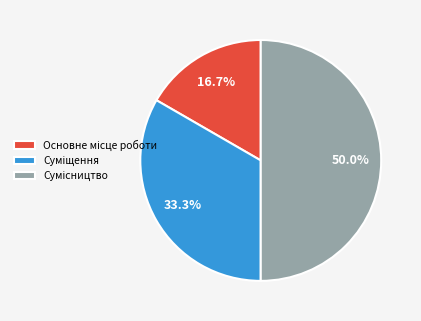

To the nearest percent, what is the difference between the Суміщення and Сумісництво slice percentages?

17%